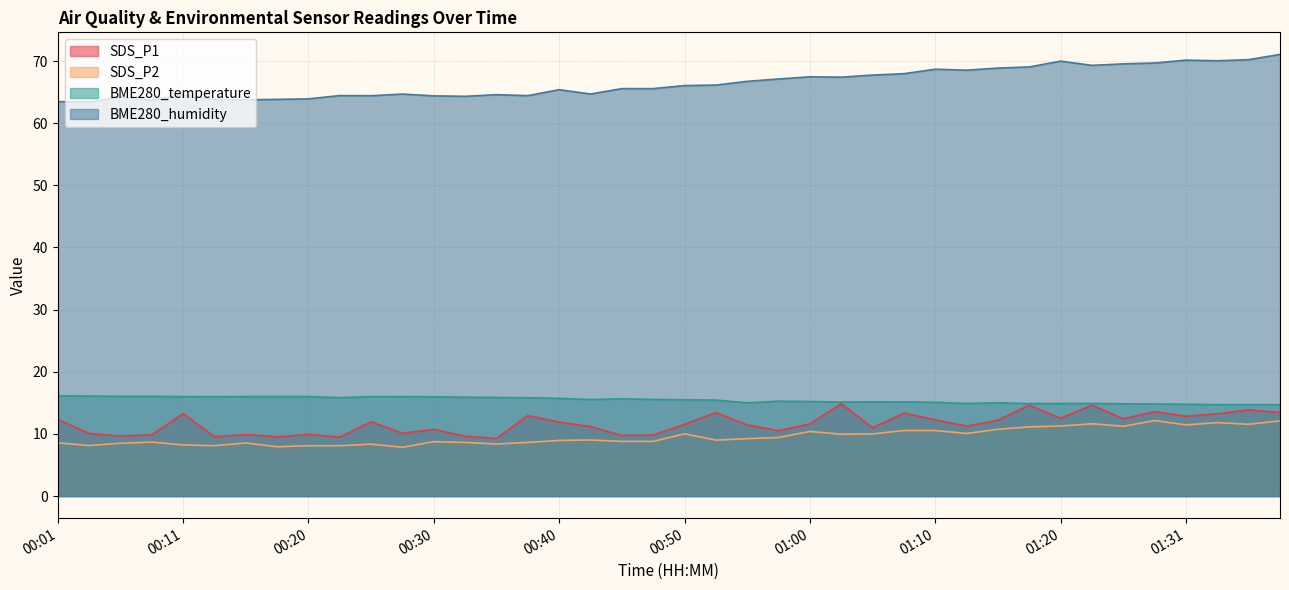

Reading right to left, transcribe all the data shown in this chart.

SDS_P1: 13.4	13.9	13.2	12.8	13.6	12.4	14.6	12.5	14.6	12.2	11.2	12.3	13.3	11.0	14.8	11.6	10.5	11.4	13.4	11.6	9.8	9.8	11.2	11.9	12.9	9.3	9.6	10.7	10.1	11.9	9.5	9.9	9.5	9.9	9.6	13.3	9.8	9.7	10.1	12.3
SDS_P2: 12.1	11.6	11.8	11.4	12.2	11.2	11.6	11.3	11.1	10.8	10.1	10.6	10.6	10.0	9.9	10.4	9.4	9.2	9.0	10.0	8.8	8.8	9.0	8.9	8.6	8.4	8.6	8.8	7.8	8.3	8.1	8.1	7.9	8.6	8.1	8.2	8.7	8.5	8.1	8.6
BME280_temperature: 14.7	14.7	14.7	14.8	14.8	14.8	14.9	14.9	14.9	15.0	14.9	15.1	15.2	15.2	15.1	15.2	15.3	15.0	15.4	15.5	15.6	15.7	15.5	15.7	15.8	15.9	15.9	16.0	16.0	16.0	15.8	16.0	16.0	16.0	16.0	16.0	16.0	16.1	16.1	16.1
BME280_humidity: 71.1	70.2	70.0	70.1	69.7	69.5	69.3	70.0	69.0	68.9	68.5	68.7	68.0	67.7	67.4	67.5	67.1	66.7	66.1	66.0	65.6	65.6	64.7	65.4	64.4	64.6	64.3	64.4	64.7	64.4	64.4	63.9	63.8	63.8	63.8	64.5	63.7	64.2	63.4	63.5